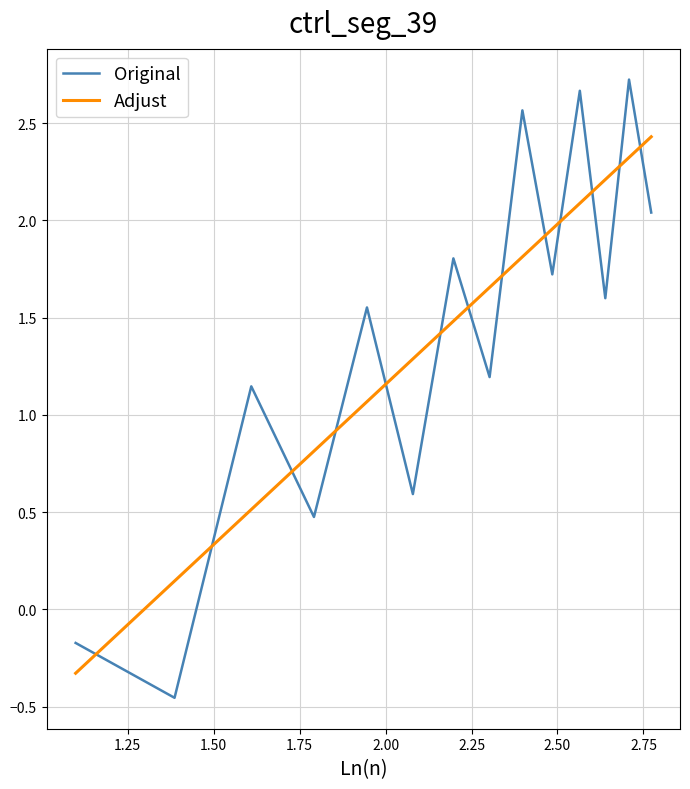

What is the greatest value displayed?

2.7